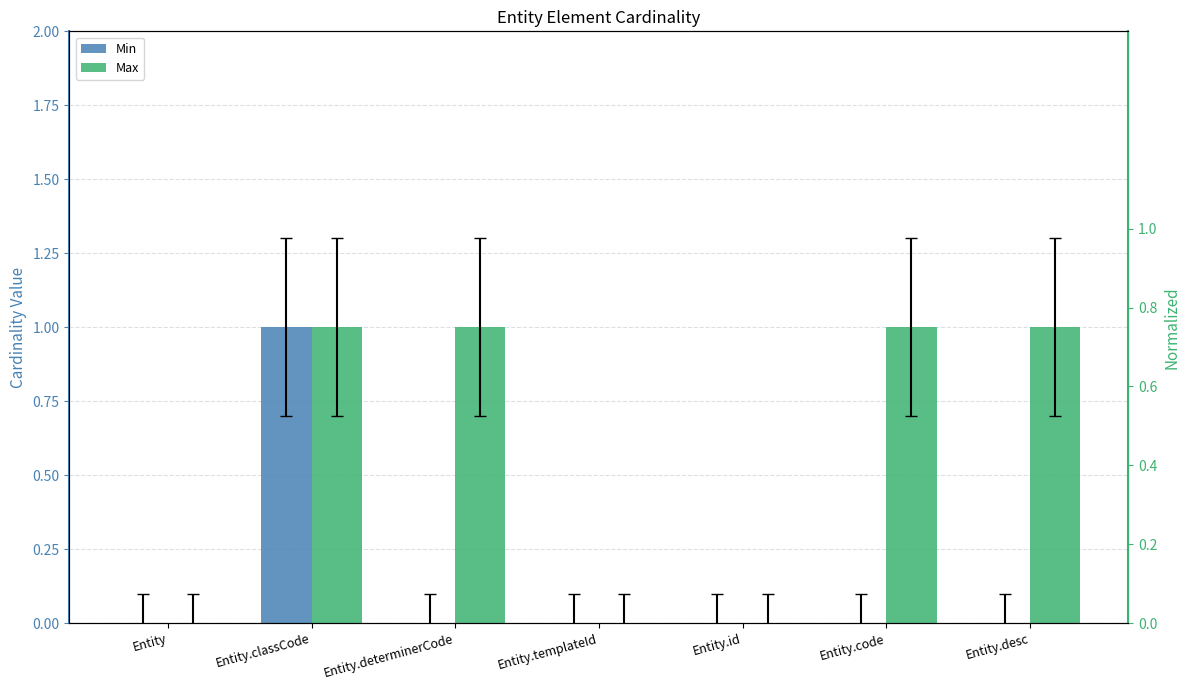

At which category does the chart reach its peak across all series?

Entity.classCode